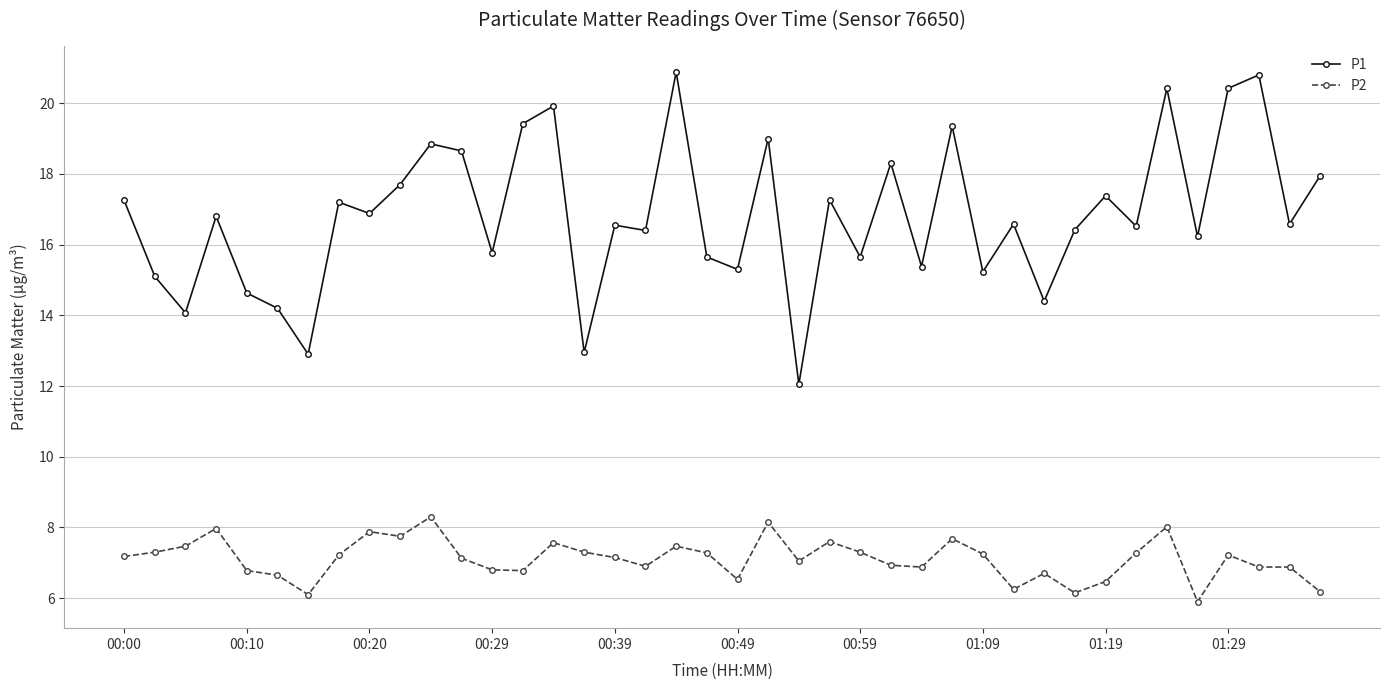

What is the average value of the P1 series?

16.8